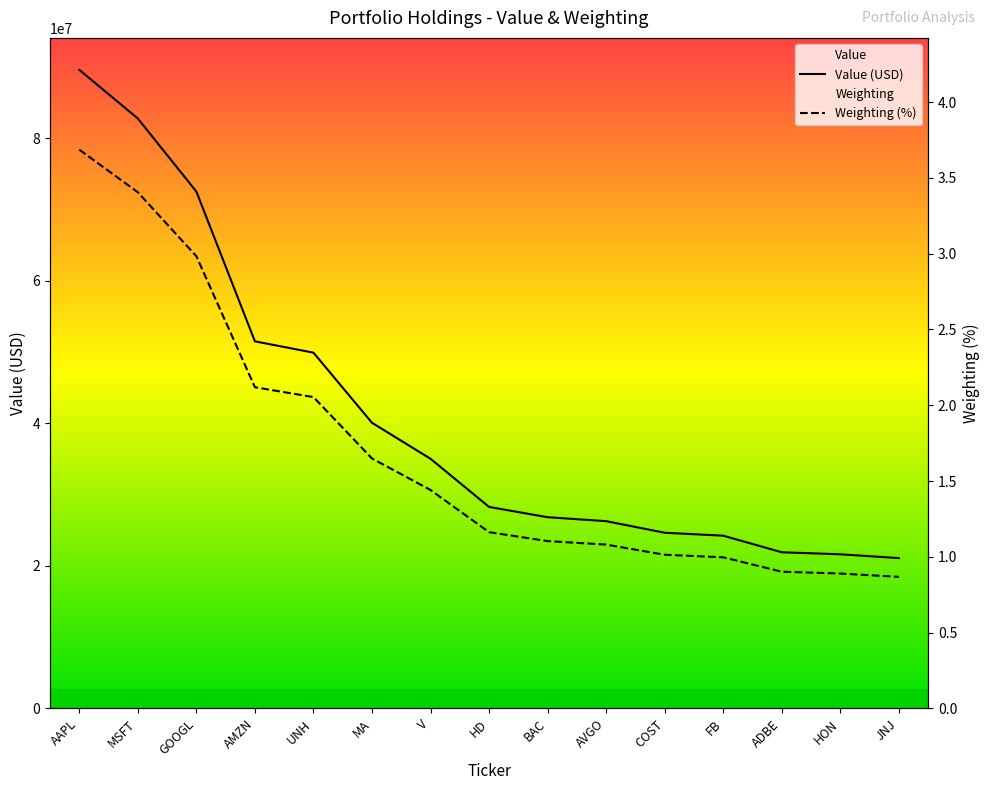

Between BAC and AVGO, which is larger?

BAC